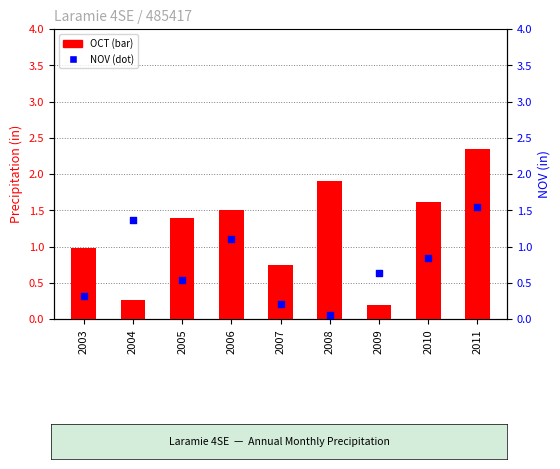

Which series has the largest Y range (max minus min)?

OCT